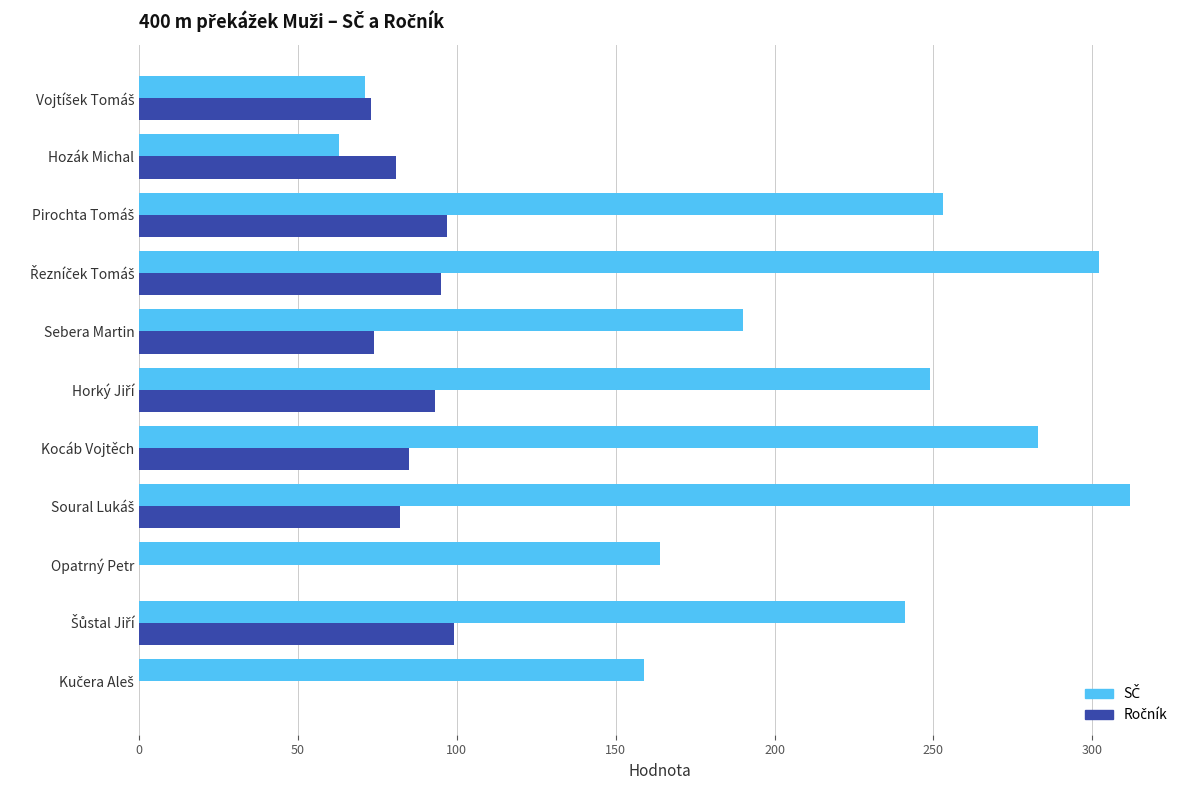

What is the maximum value shown in the chart?

312